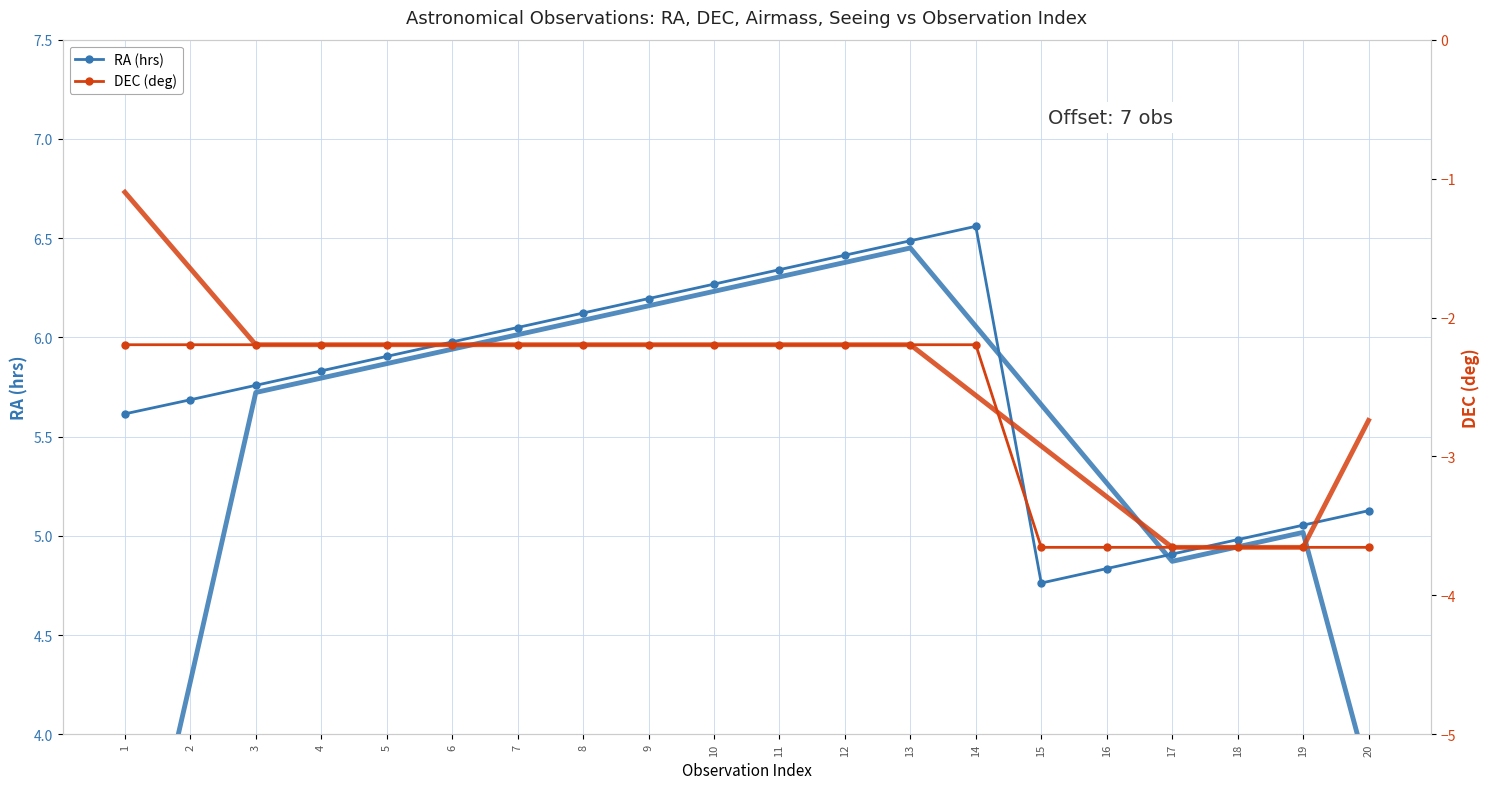

Which series has the largest range (max minus min)?

RA smooth